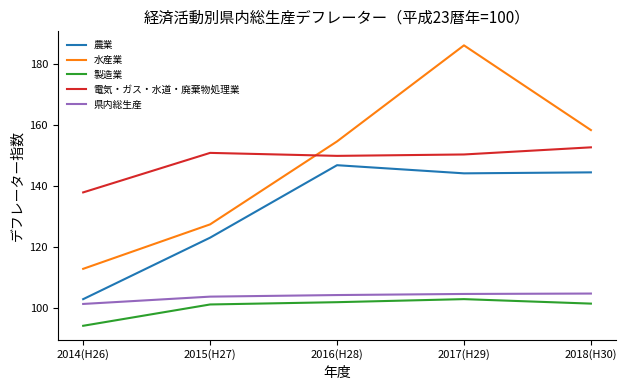

Is the value of 製造業 at 2014(H26) greater than the value of 県内総生産 at 2015(H27)?

No